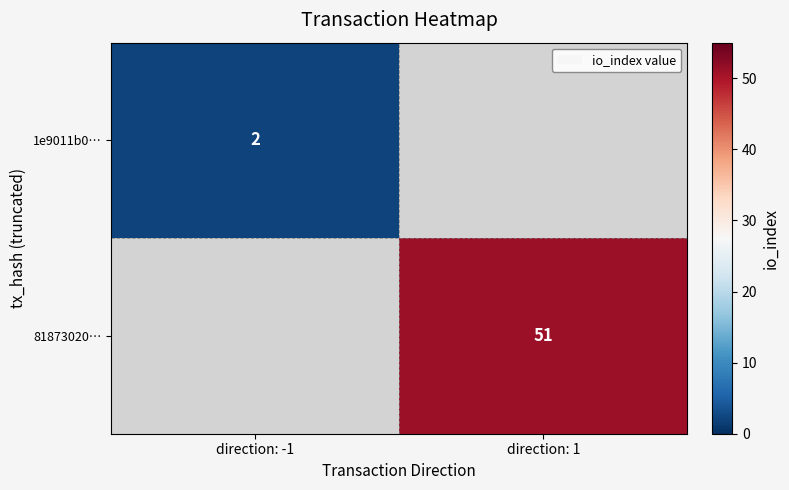

True or false: 1e9011b0… has a value of 3 at direction: -1.

False